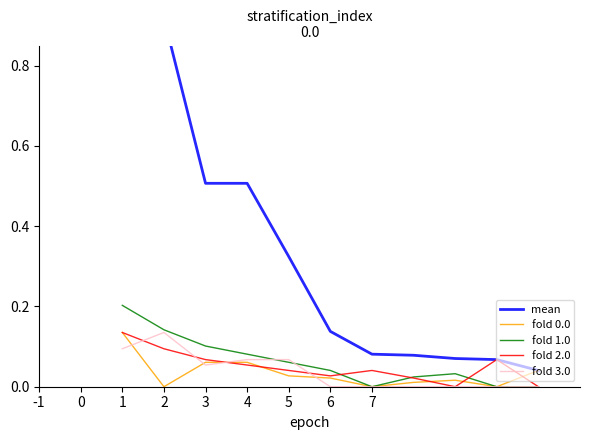

True or false: fold 0.0 has a value of 0.0 at 4.

False